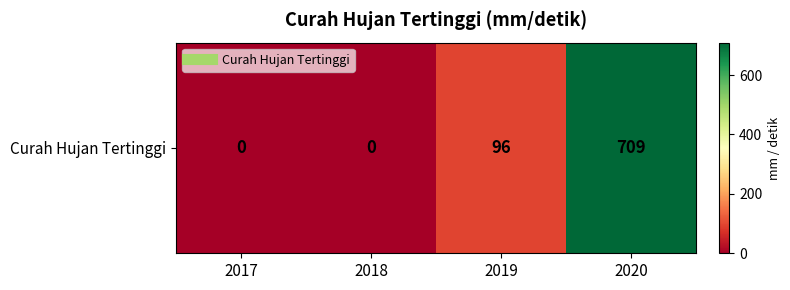

Reading right to left, transcribe all the data shown in this chart.

2020=709	2019=96	2018=0	2017=0